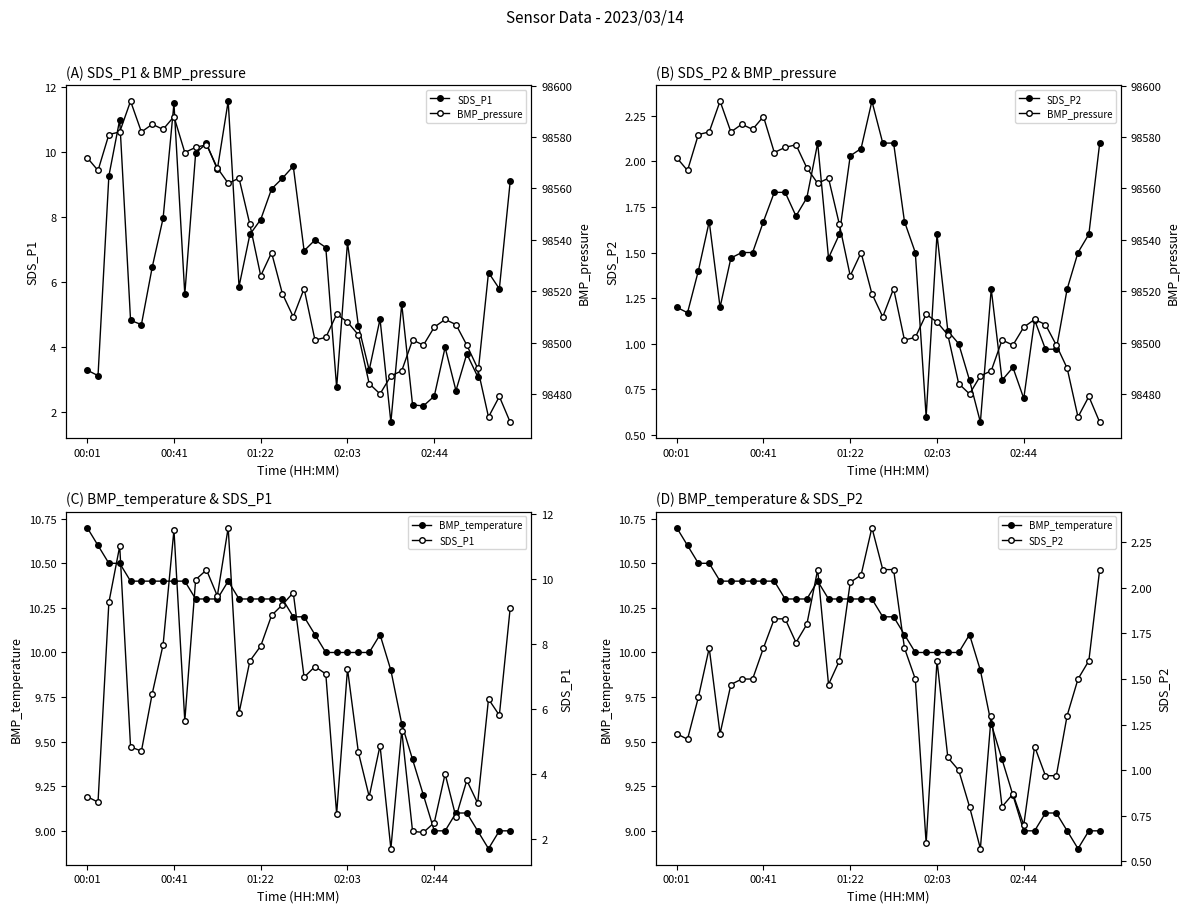

In BMP_pressure, how many points are higher than both neighbors (excluding endpoints)?

11